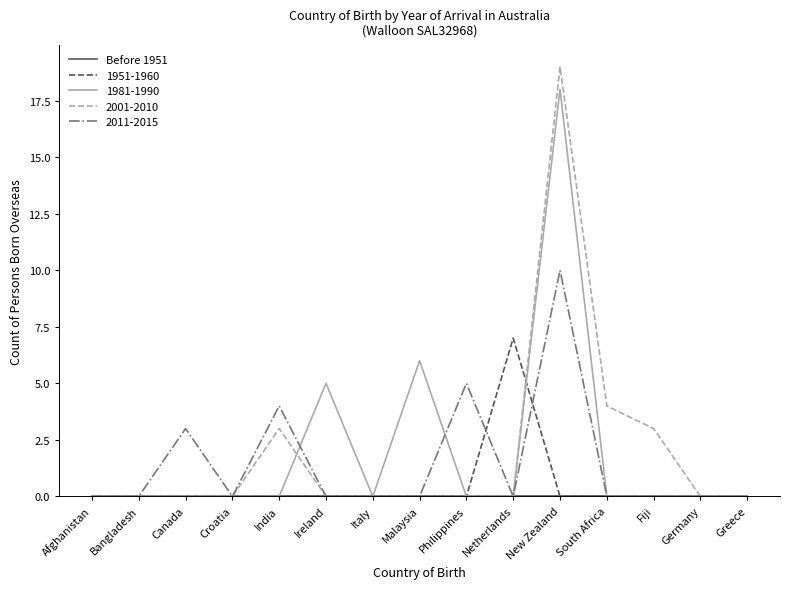

Which series has the largest range (max minus min)?

2001-2010